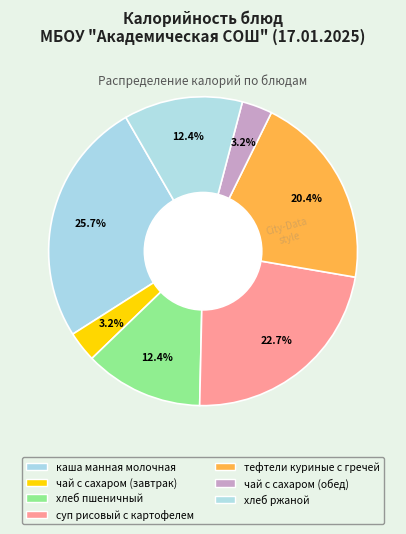

Count the number of slices in the pie.

7